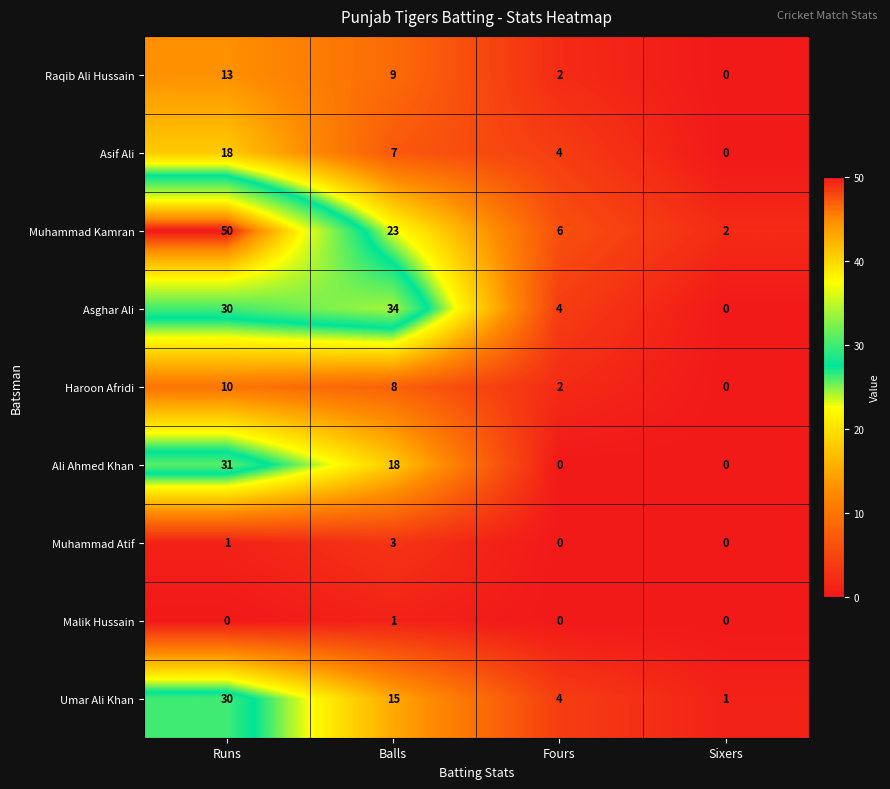

How many distinct data groups are displayed?

9